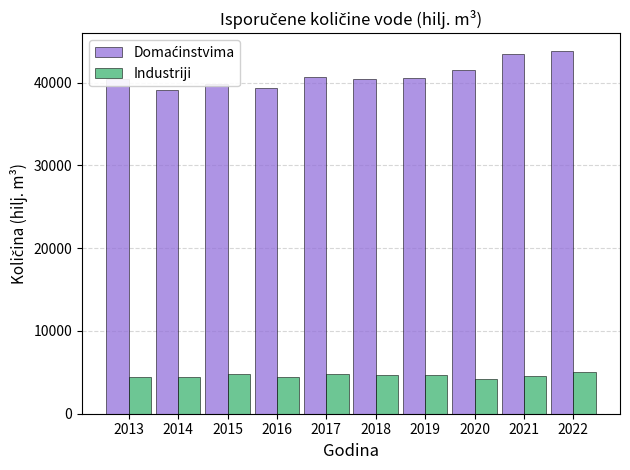

What is the minimum value for Industriji?

4161